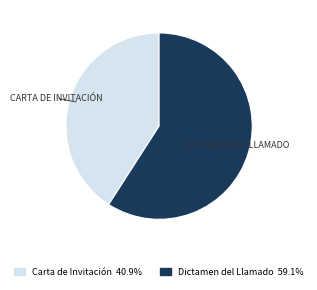

Which slice is the largest?

Dictamen del Llamado